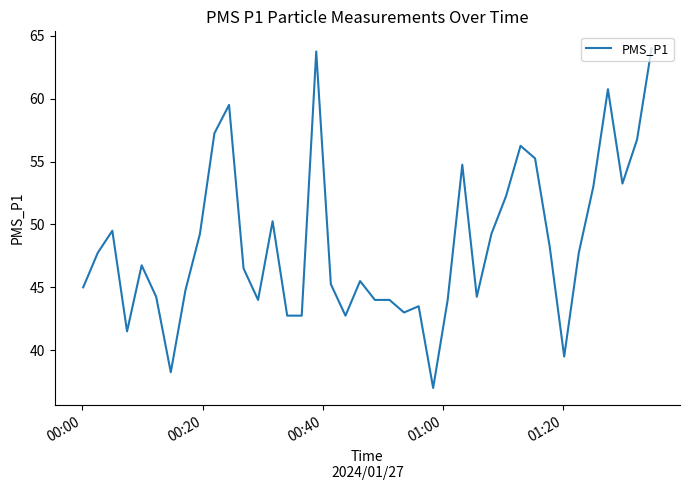

Does the chart display data point markers on the line(s)?

No